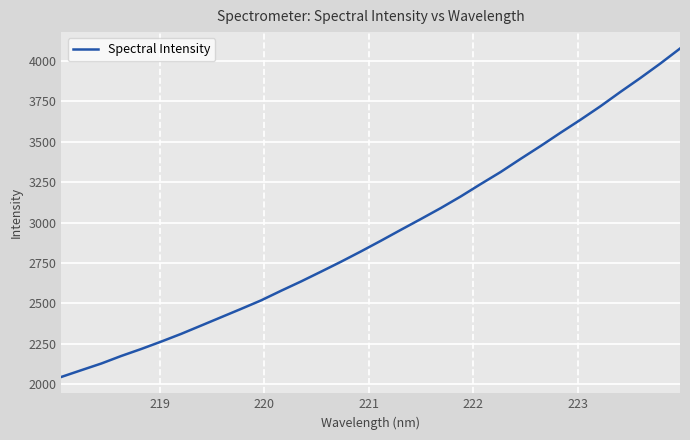

What is the smallest value displayed?

2046.2